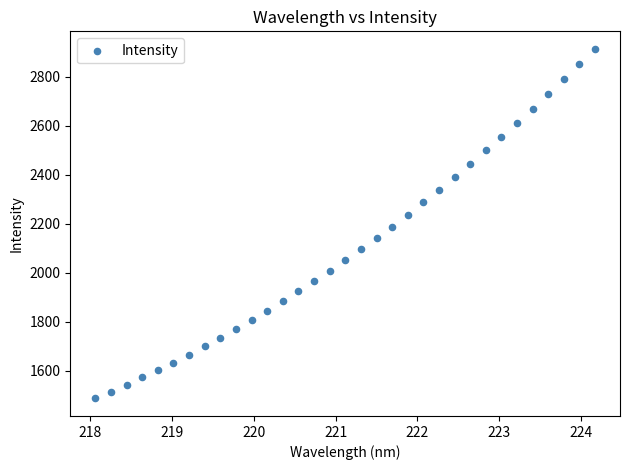

What is the range of X values (max minus min)?

6.1